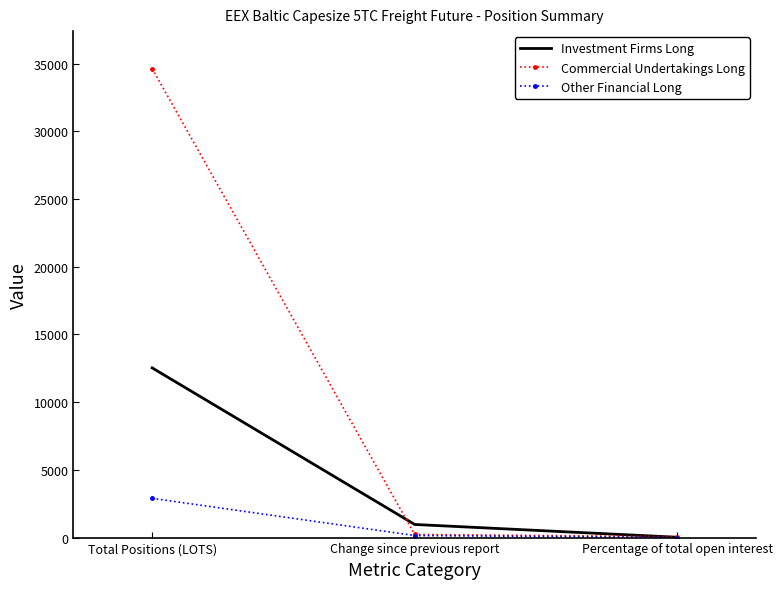

The value of Investment Firms Long at Change since previous report is 968.8. True or false?

True